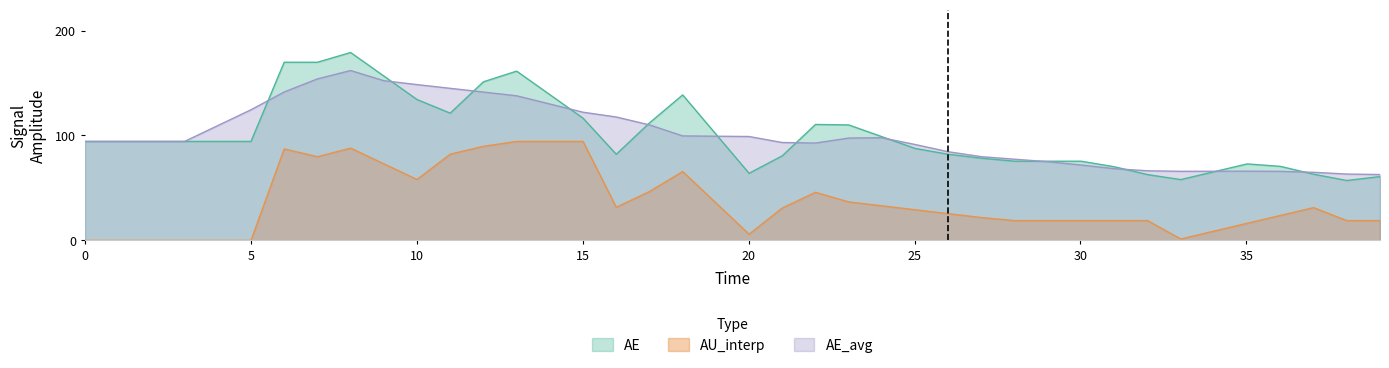

List the series in order of their peak value, highest first.

AE, AE_avg, AU_interp